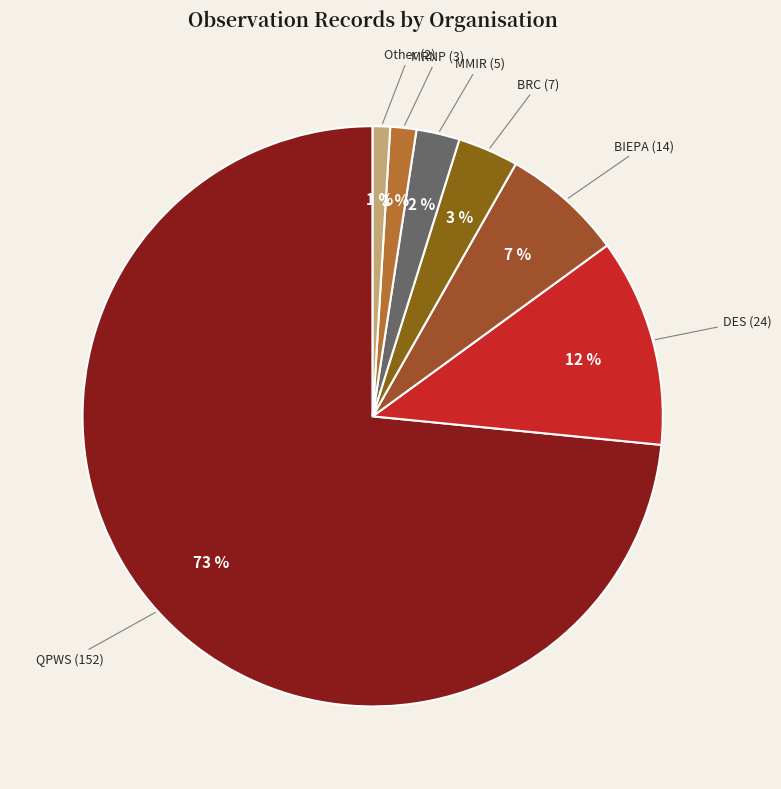

What is the largest slice in the pie chart?

QPWS (152)